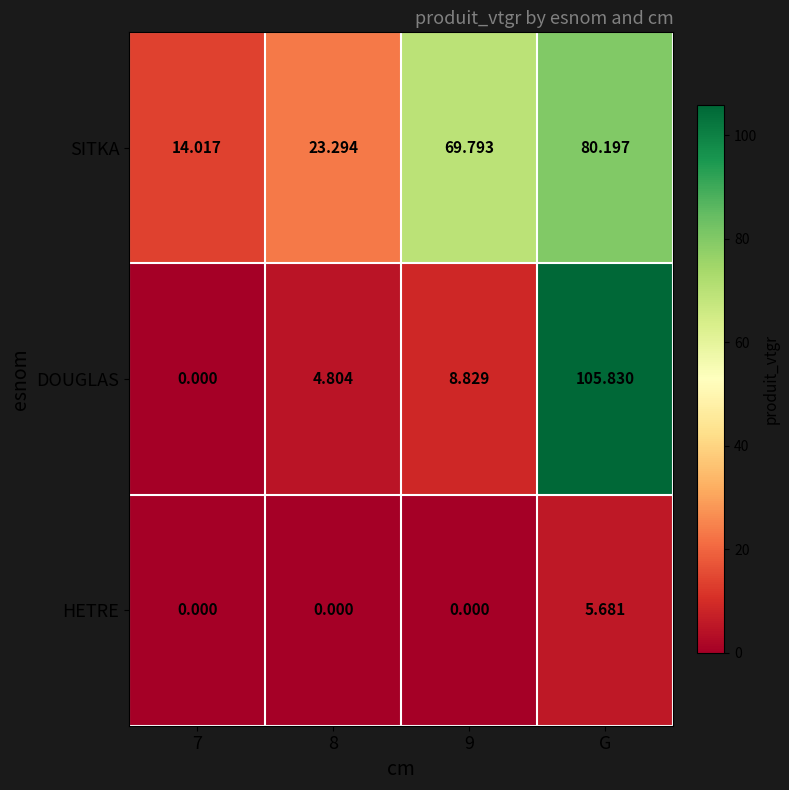

What is the maximum value shown in the chart?

105.8